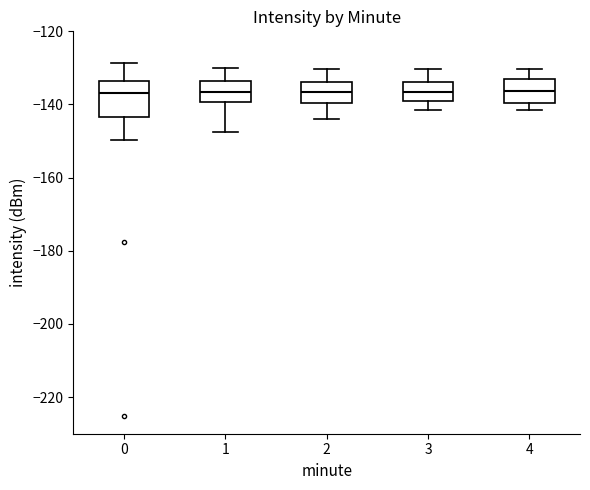

Reading left to right, transcribe this box plot: for each box, give where its median line is, the range the box spans, and where its two whiskers end, as read against the y-axis. The values are not printed on the chart, so give them approximately, as read against the axis.

0: median -136, box -144 to -134, whiskers -150 to -128
1: median -136, box -140 to -134, whiskers -148 to -130
2: median -136, box -140 to -134, whiskers -144 to -130
3: median -136, box -140 to -134, whiskers -142 to -130
4: median -136, box -140 to -132, whiskers -142 to -130